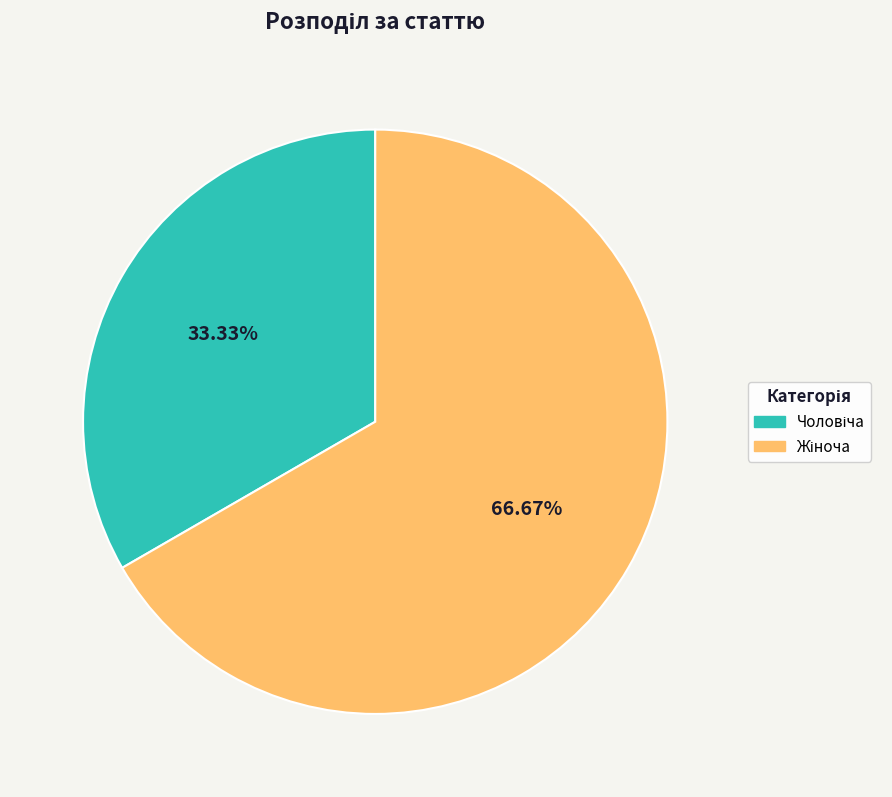

Is there a majority slice in this chart?

Yes